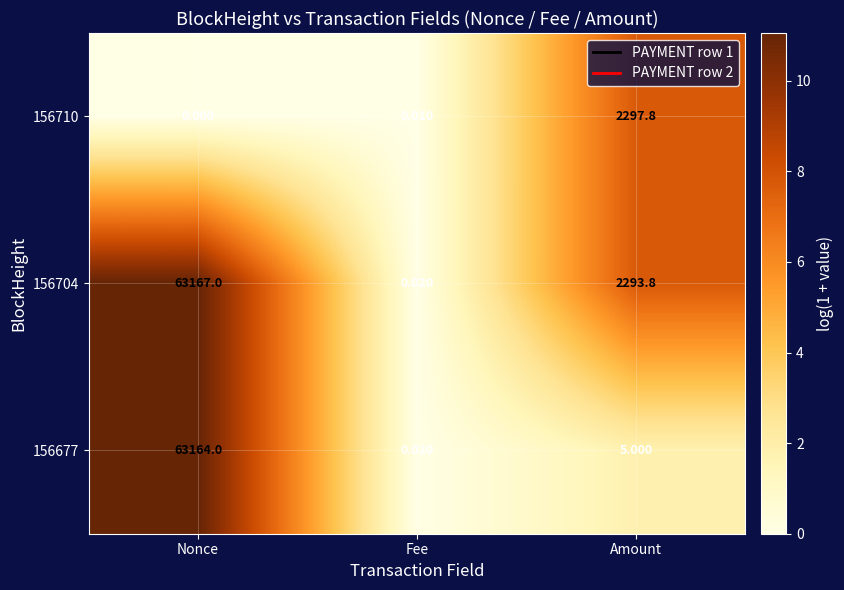

At which category does the chart reach its peak across all series?

Nonce